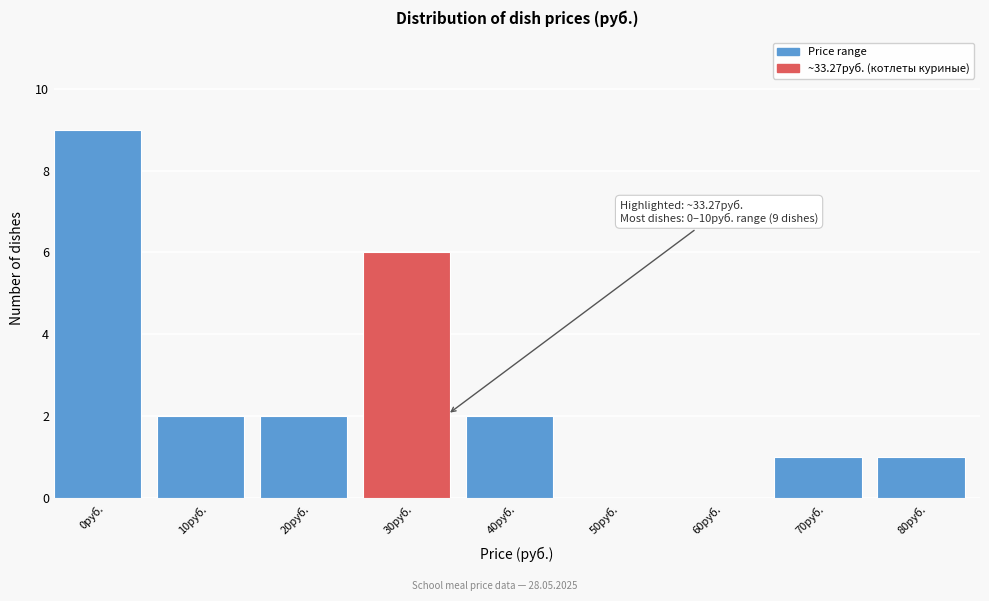

Reading left to right, what are all the values shown in this chart?

0руб.=9	10руб.=2	20руб.=2	30руб.=6	40руб.=2	50руб.=0	60руб.=0	70руб.=1	80руб.=1